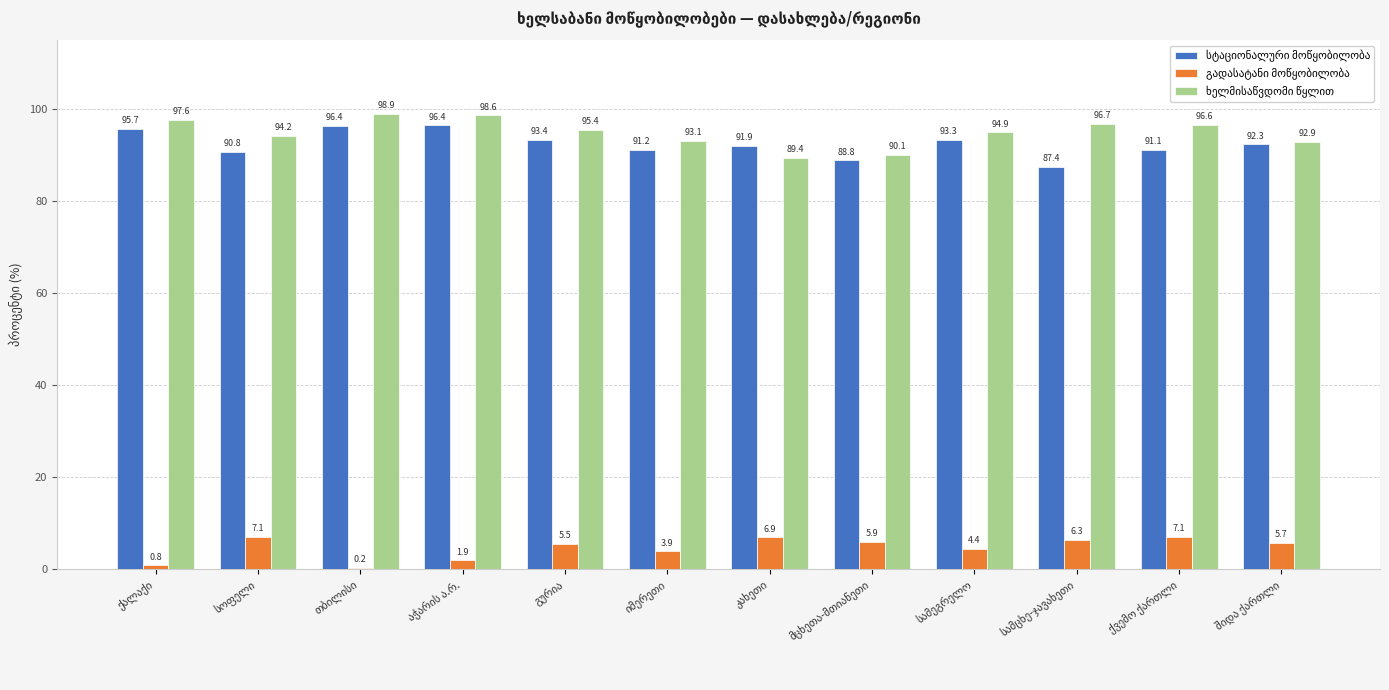

Reading left to right, transcribe all the data shown in this chart.

სტაციონალური მოწყობილობა: ქალაქი=95.7	სოფელი=90.8	თბილისი=96.4	აჭარის ა.რ.=96.4	გურია=93.4	იმერეთი=91.2	კახეთი=91.9	მცხეთა-მთიანეთი=88.8	სამეგრელო=93.3	სამცხე-ჯავახეთი=87.4	ქვემო ქართლი=91.1	შიდა ქართლი=92.3
გადასატანი მოწყობილობა: ქალაქი=0.8	სოფელი=7.1	თბილისი=0.2	აჭარის ა.რ.=1.9	გურია=5.5	იმერეთი=3.9	კახეთი=6.9	მცხეთა-მთიანეთი=5.9	სამეგრელო=4.4	სამცხე-ჯავახეთი=6.3	ქვემო ქართლი=7.1	შიდა ქართლი=5.7
ხელმისაწვდომი წყლით: ქალაქი=97.6	სოფელი=94.2	თბილისი=98.9	აჭარის ა.რ.=98.6	გურია=95.4	იმერეთი=93.1	კახეთი=89.4	მცხეთა-მთიანეთი=90.1	სამეგრელო=94.9	სამცხე-ჯავახეთი=96.7	ქვემო ქართლი=96.6	შიდა ქართლი=92.9